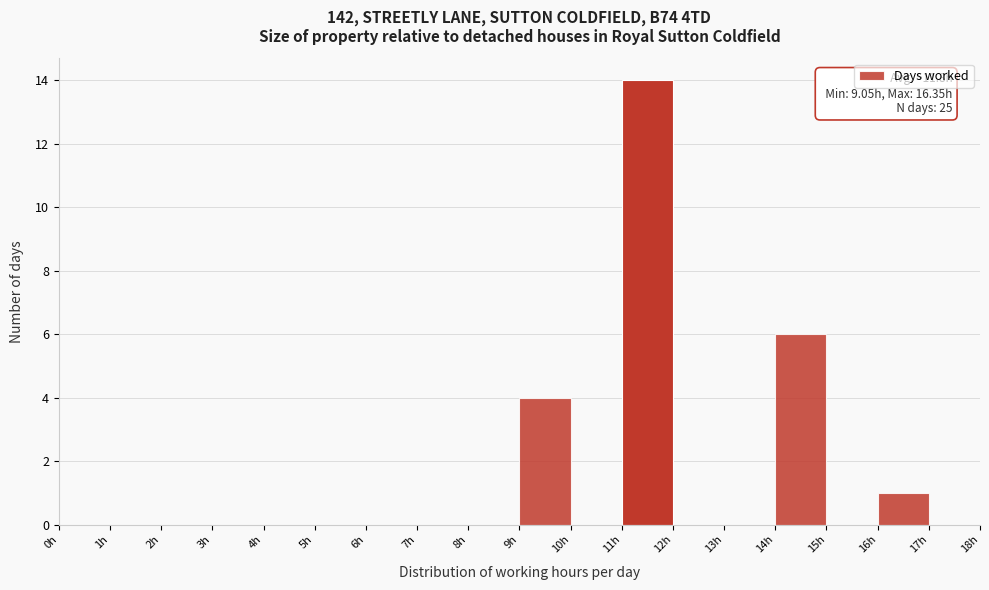

Over which range of the x-axis is the bar tallest?

11 to 12